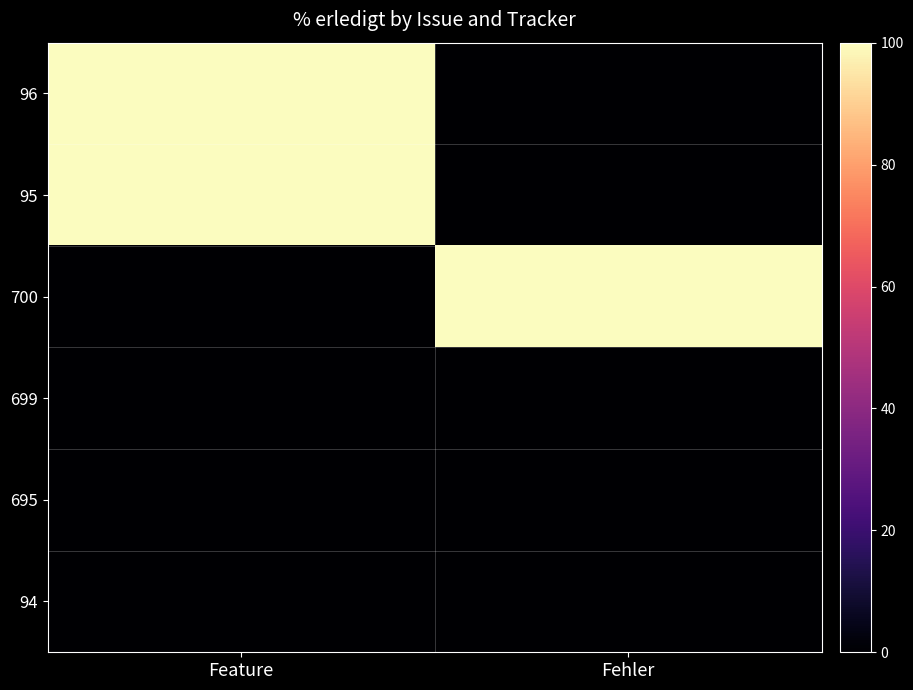

At Feature, list the series in order from smallest to largest.

700, 699, 695, 94, 96, 95